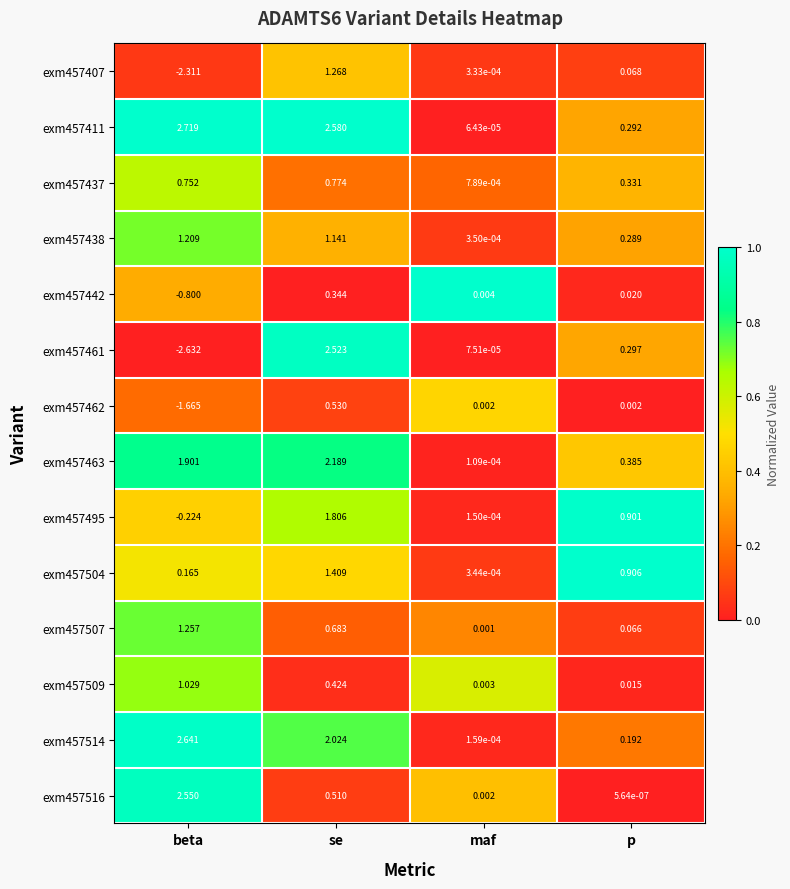

At how many categories does at least one series exceed 0?

4